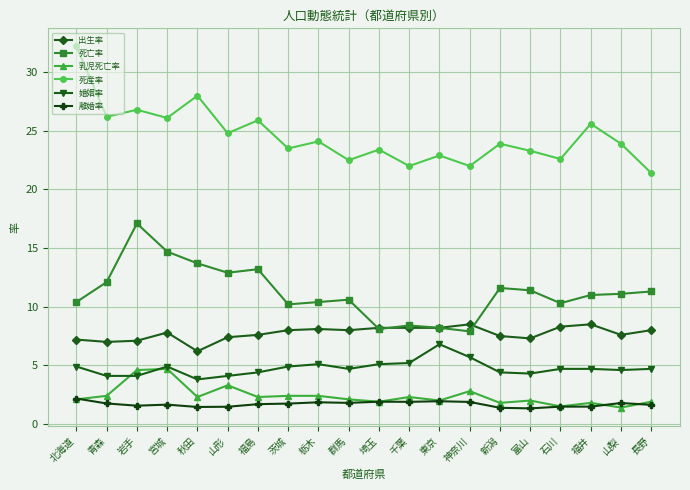

True or false: 出生率 has more than 0 points higher than both neighbors.

True